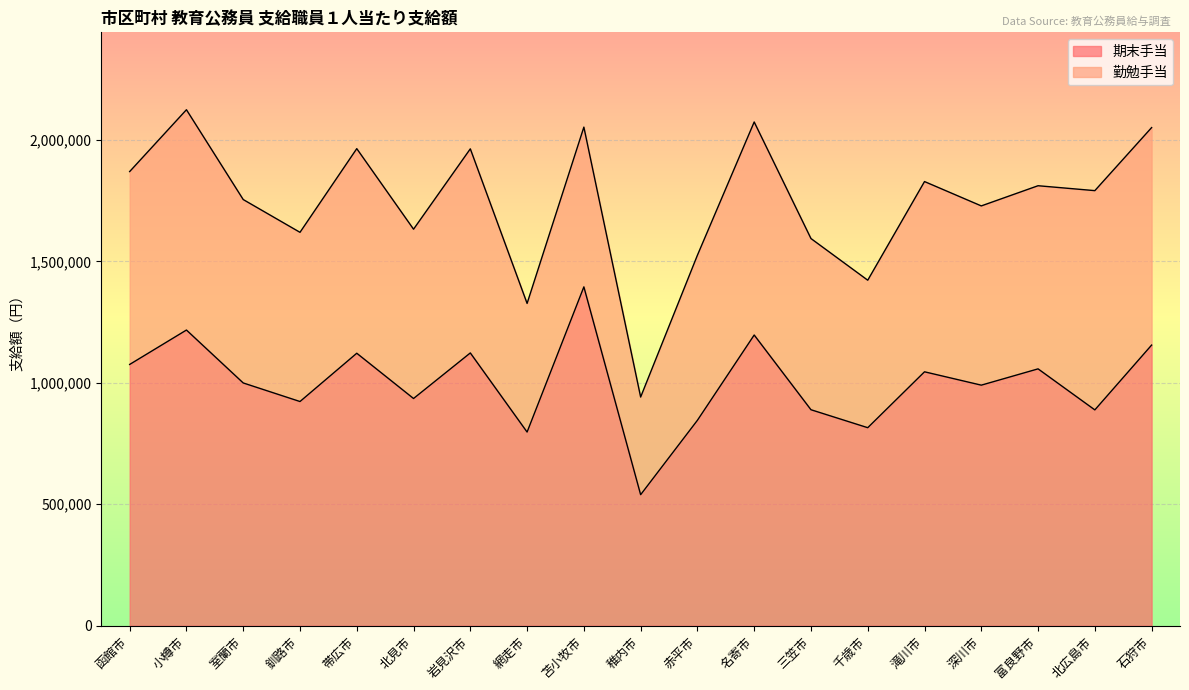

The chart shows a value of 990230 at 深川市. True or false?

True